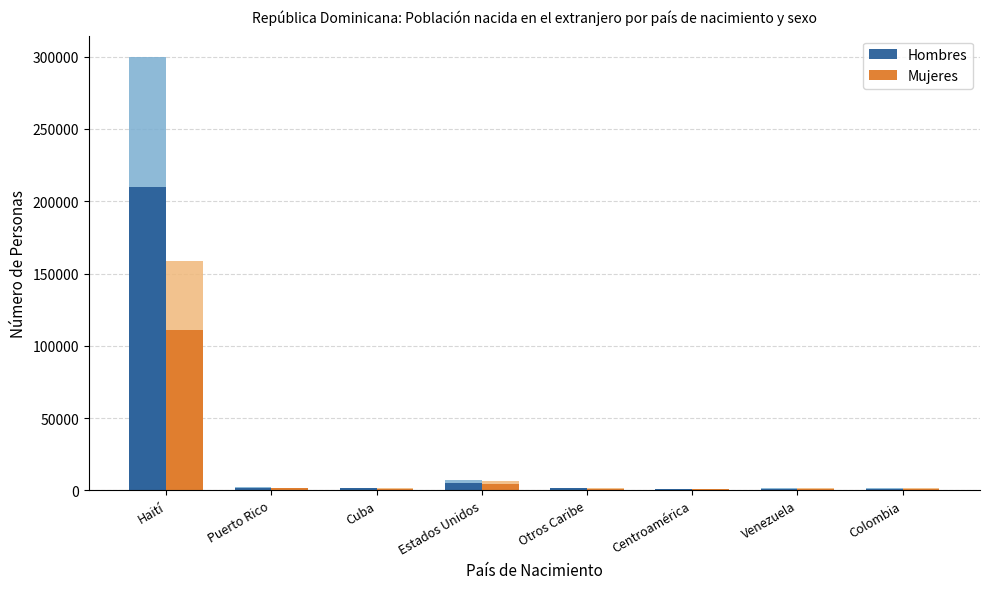

Which series has the largest range (max minus min)?

Hombres